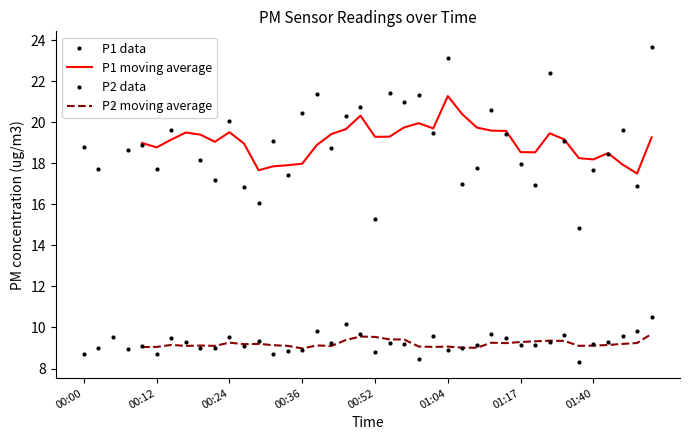

Which category has the highest value in the P1 data series?

39